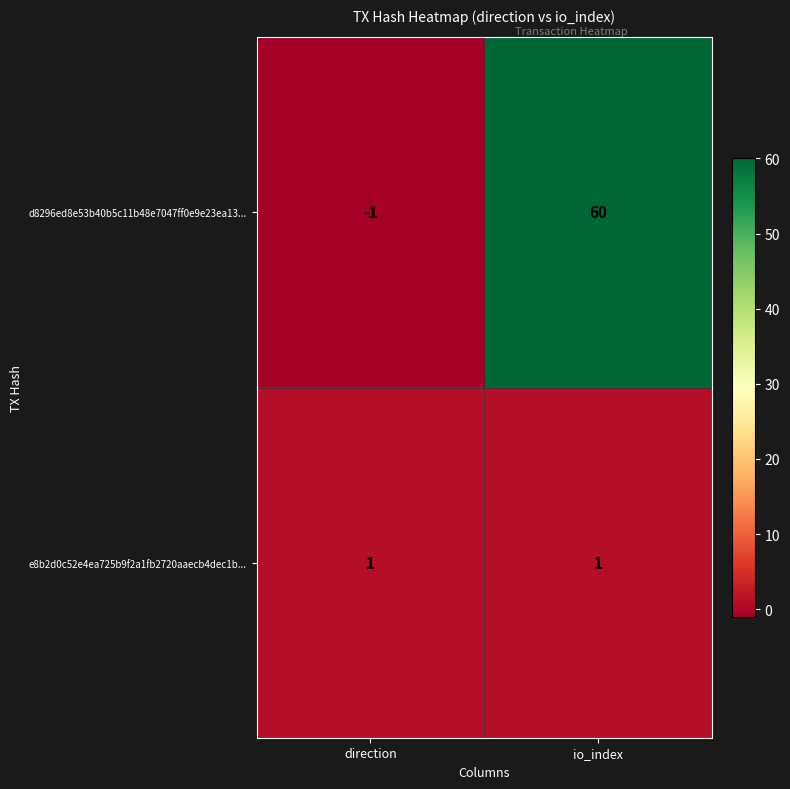

Is it true that e8b2d0c52e4ea725b9f2a1fb2720aaecb4dec1b... equals 0 at io_index?

False